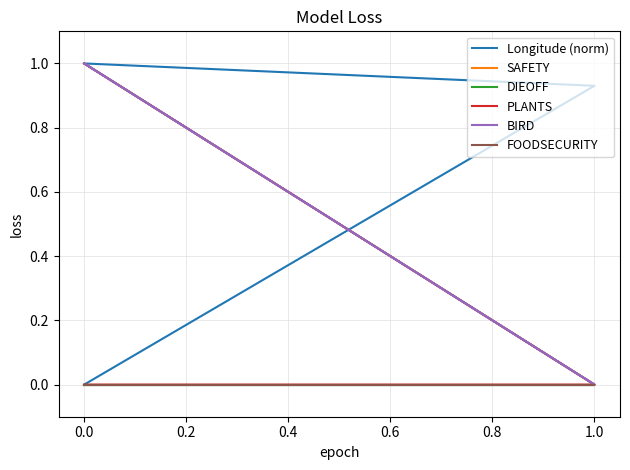

At how many categories does at least one series exceed 0?

3